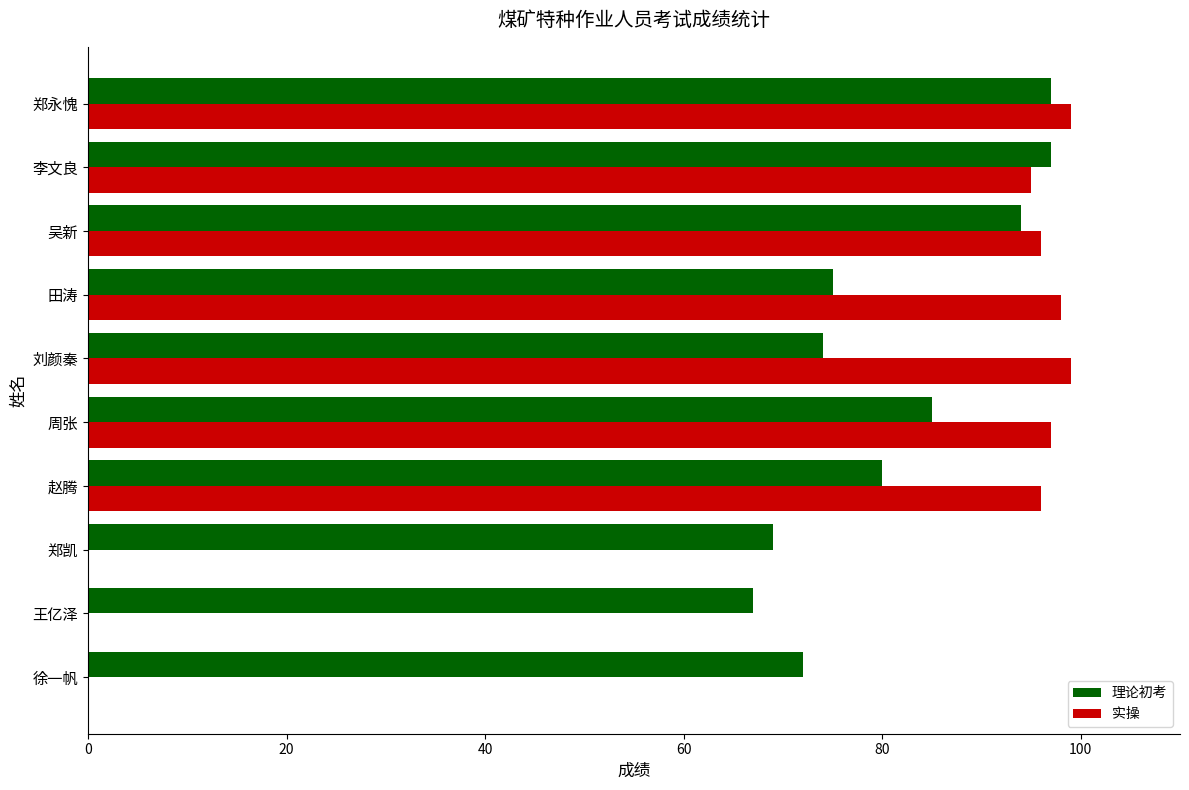

Is it true that 实操 equals 95 at 李文良?

True